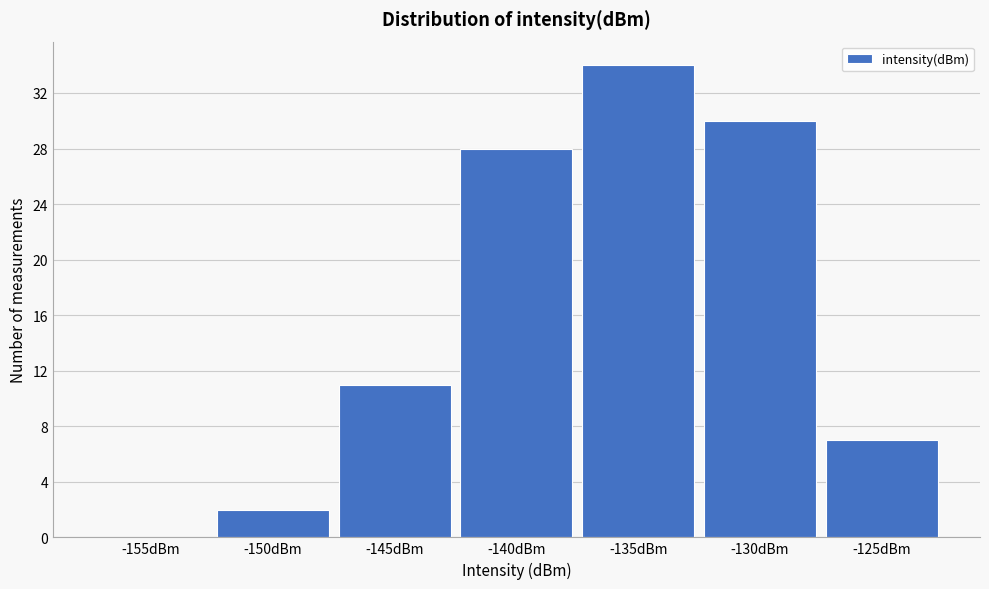

Reading left to right, extract all data points from this chart.

-155dBm=0	-150dBm=2	-145dBm=11	-140dBm=28	-135dBm=34	-130dBm=30	-125dBm=7